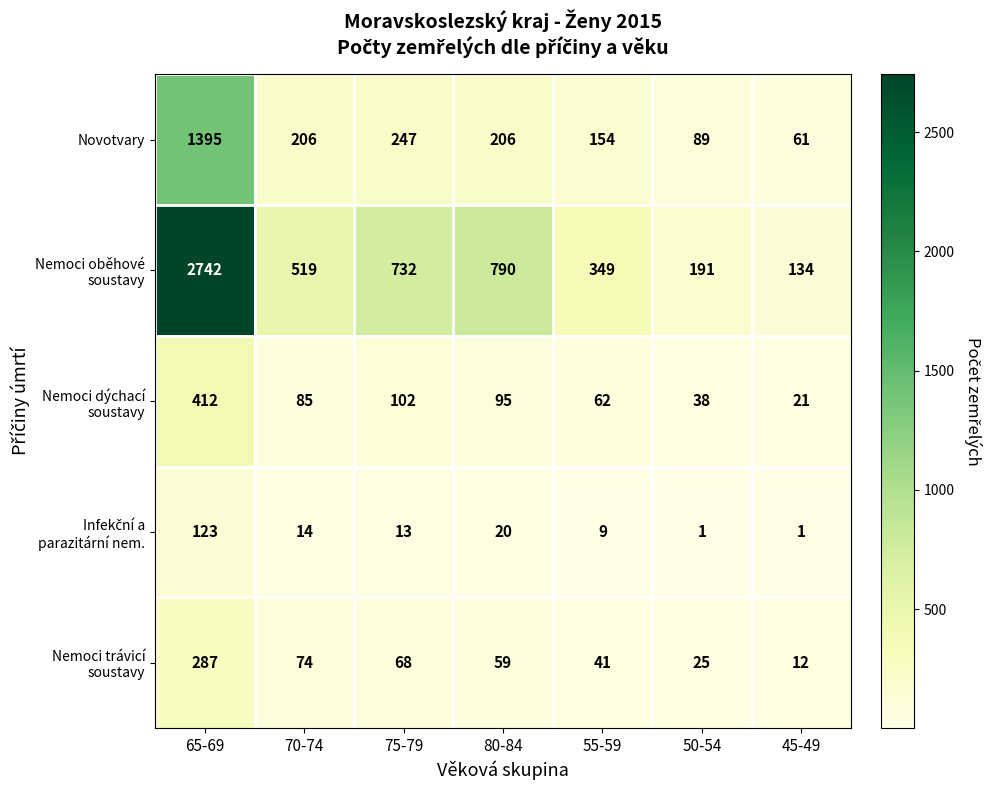

What is the total value across all series at 45-49?

229